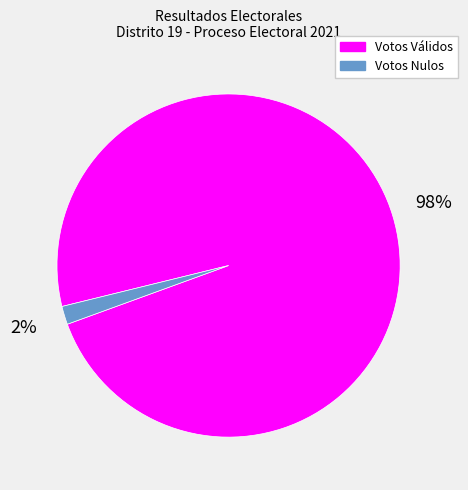

Which slice is the largest?

Votos Válidos